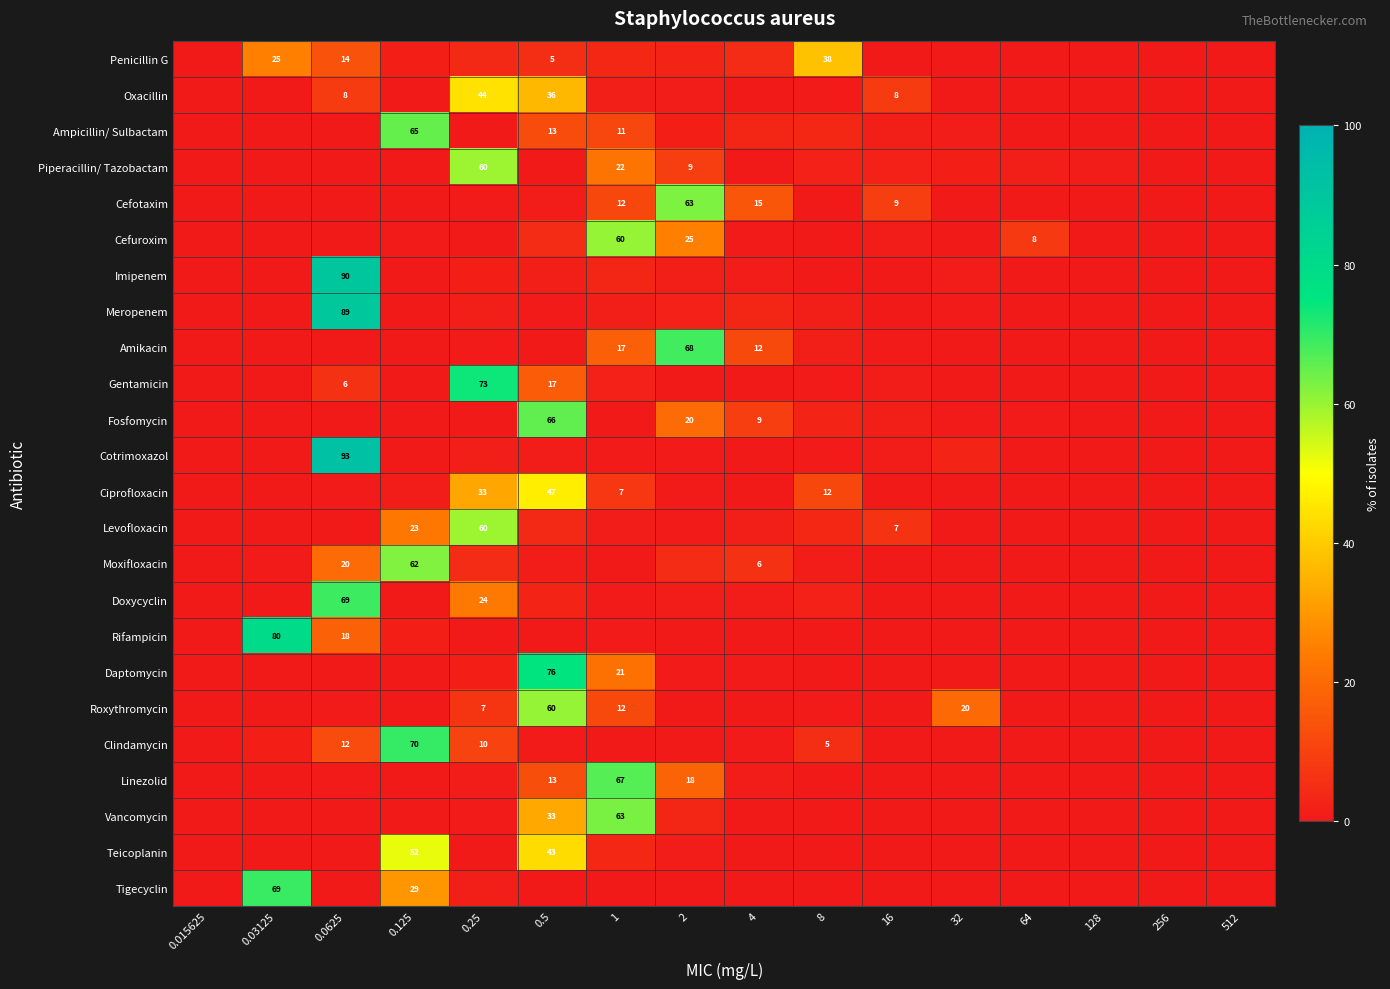

True or false: Daptomycin has a value of 1.9 at 0.25.

True